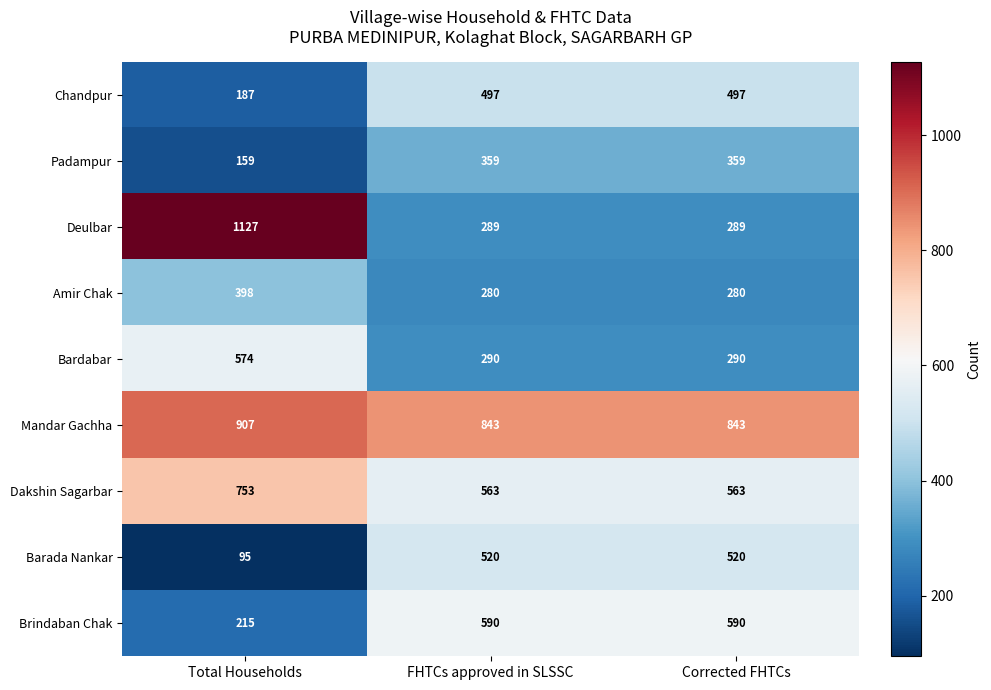

What is the smallest value displayed?

95